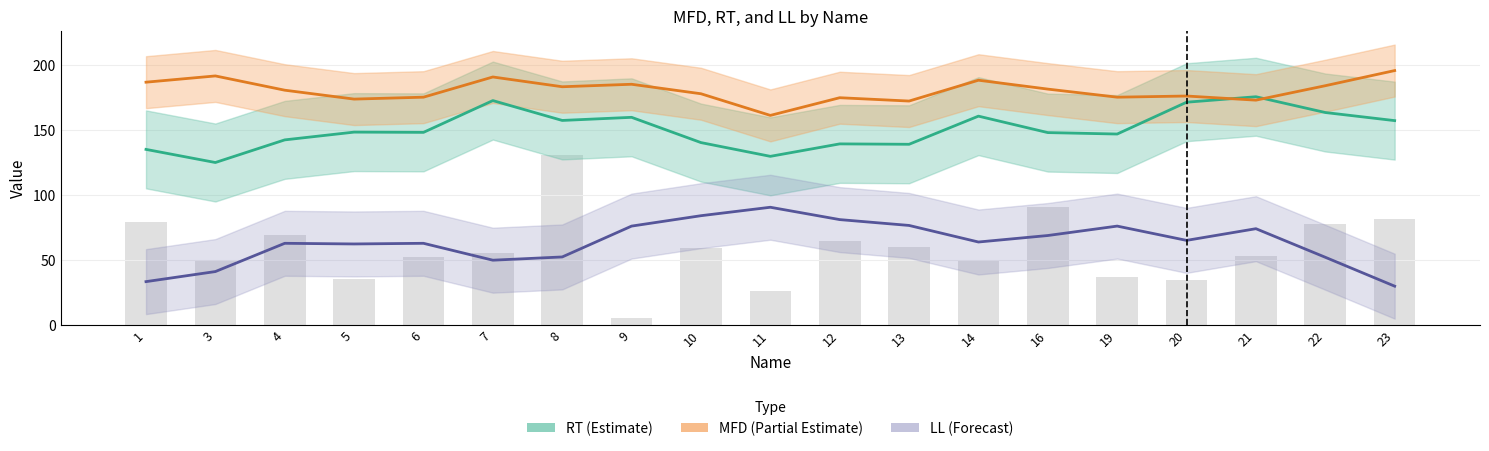

Where does the MFD series first go above 180?

1